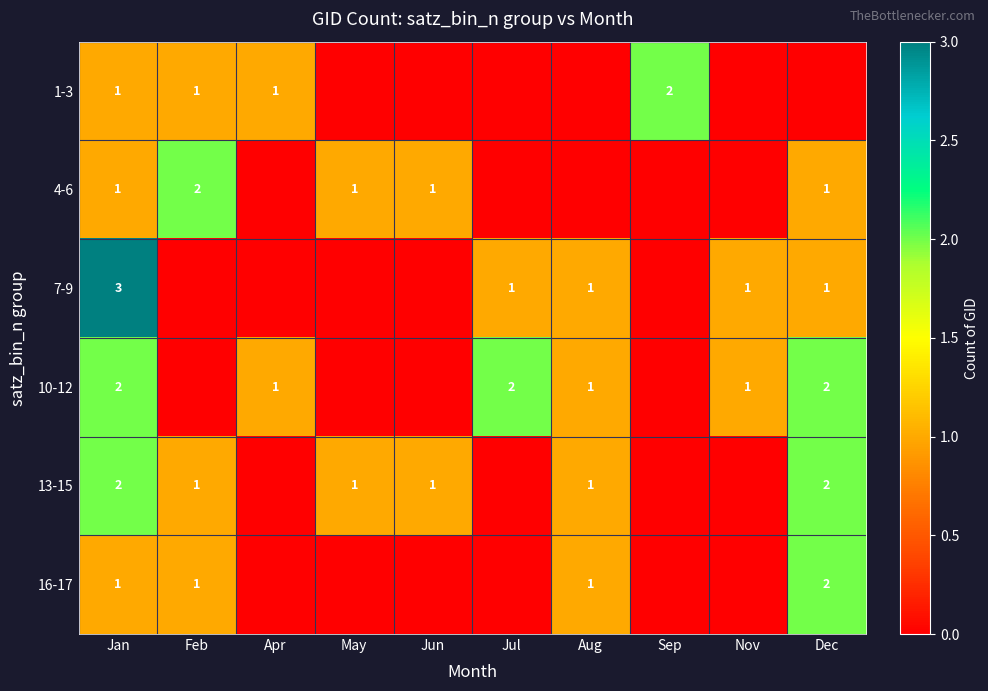

True or false: 10-12 has a value of 2 at Aug.

False